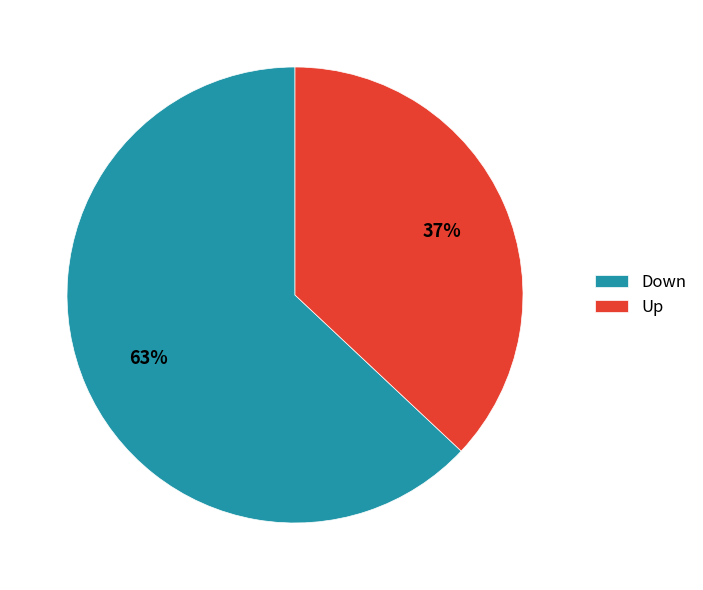

Is it true that Down is 73% of the pie?

False